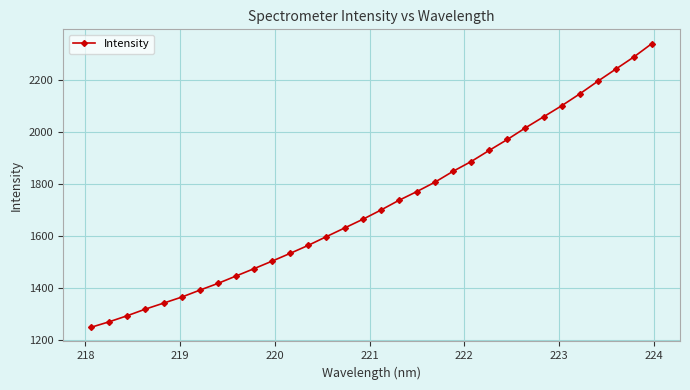

How many lines are shown in the chart?

1